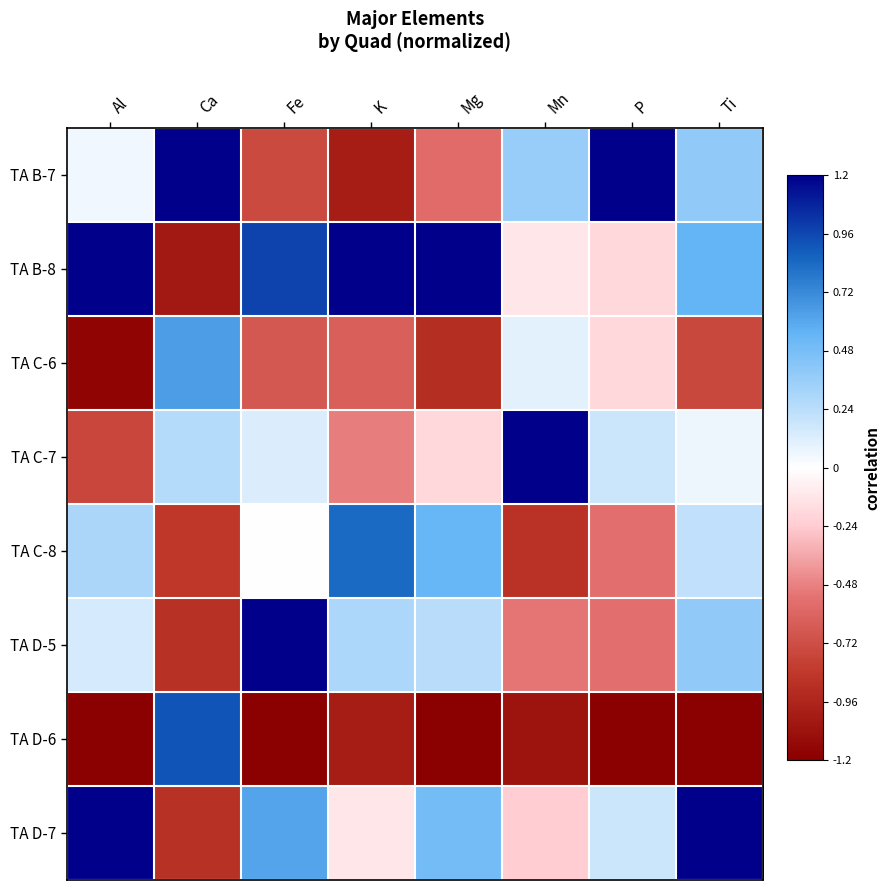

Which series has the largest total across all categories?

TA B-8